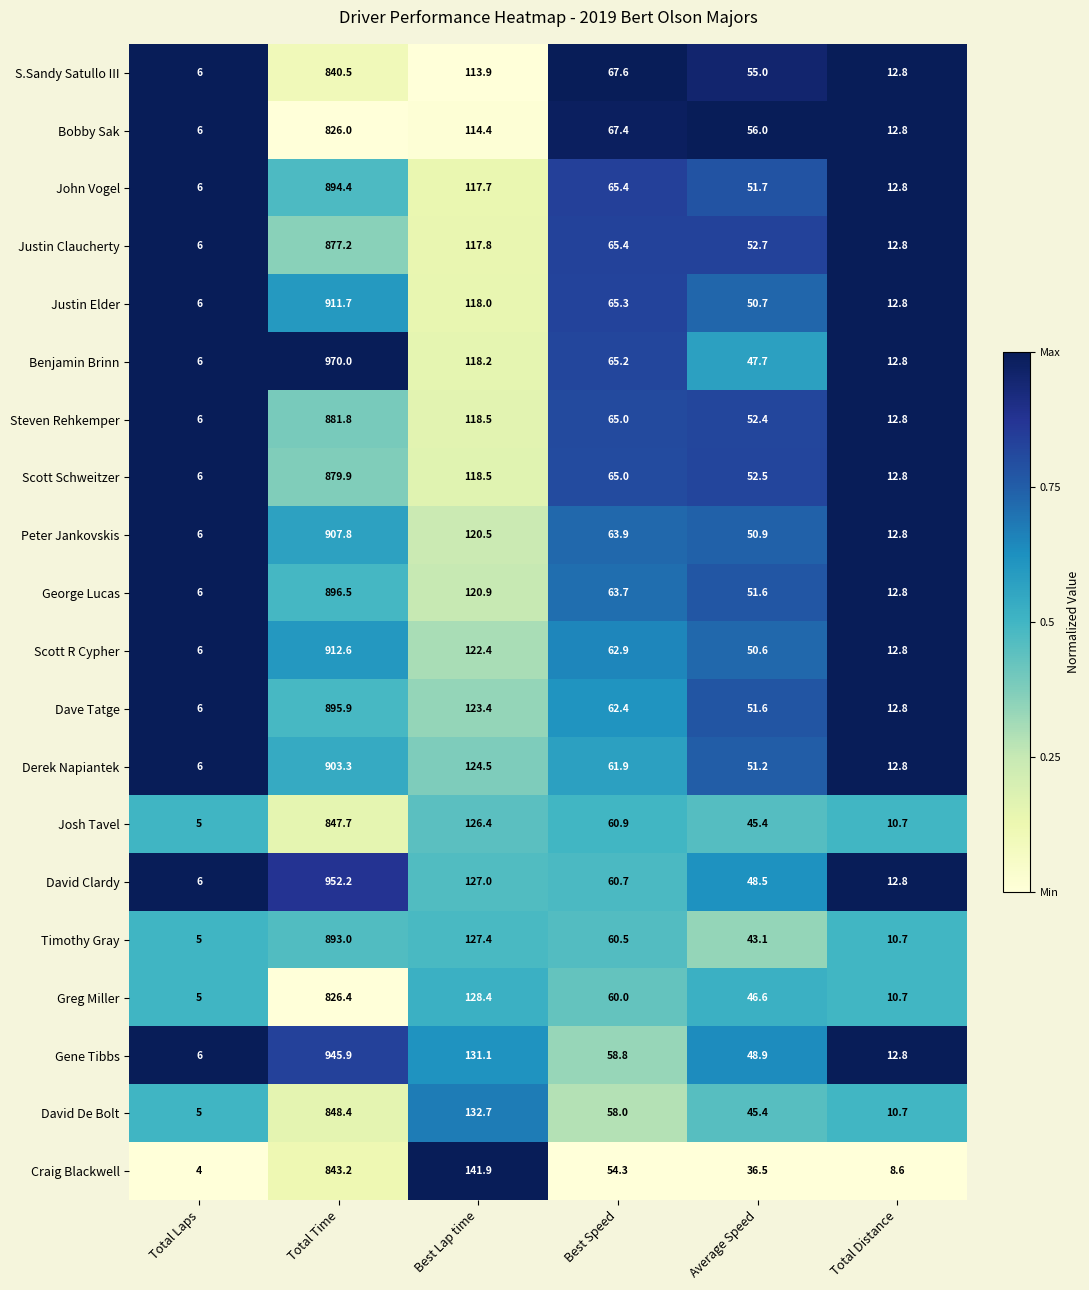

Which series changed the most between Best Lap time and Best Speed?

Craig Blackwell